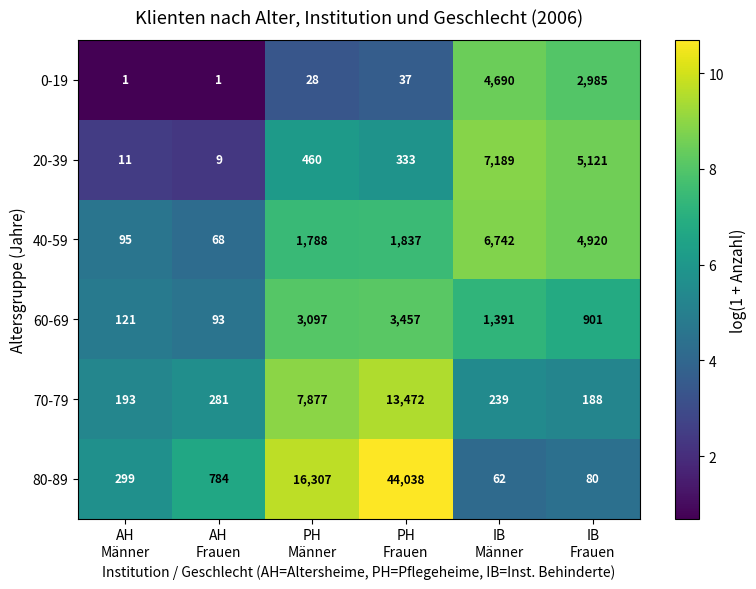

What is the smallest value displayed?

1